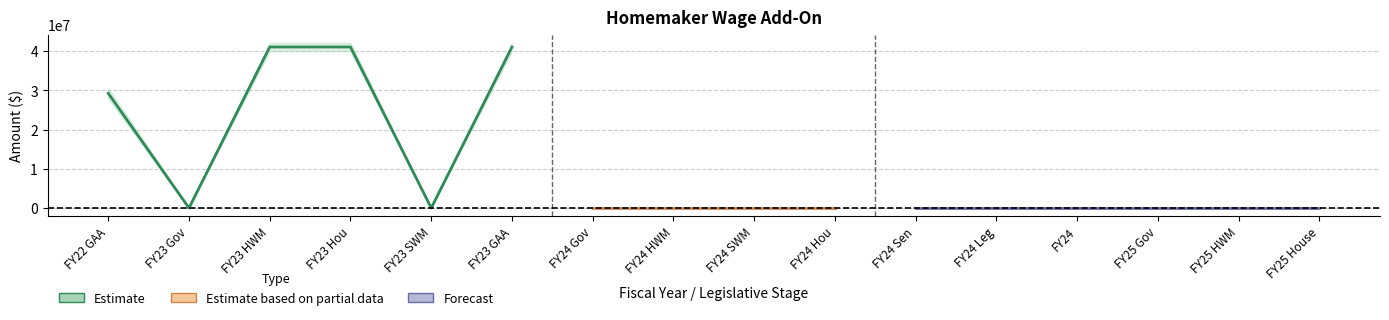

True or false: NOT adjusted for inflation and adjusted for inflation (cpi) cross at least once.

False